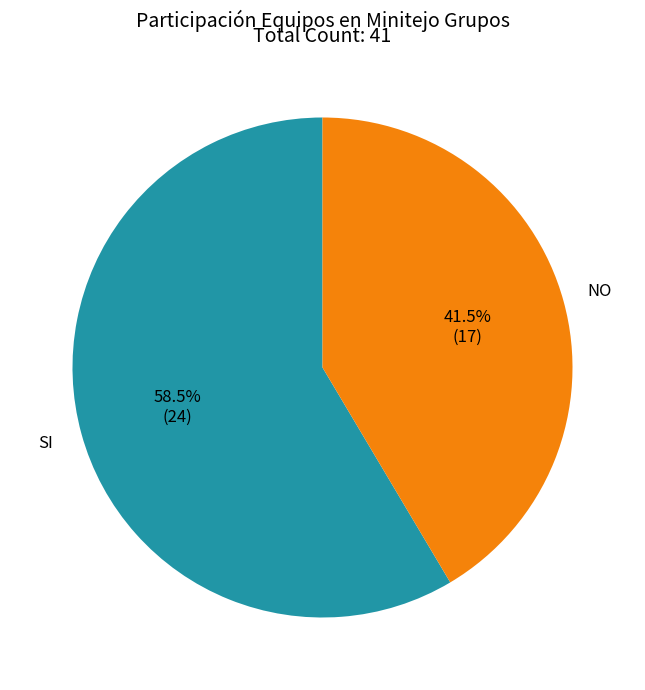

Do SI and NO together represent more than half of the pie?

Yes